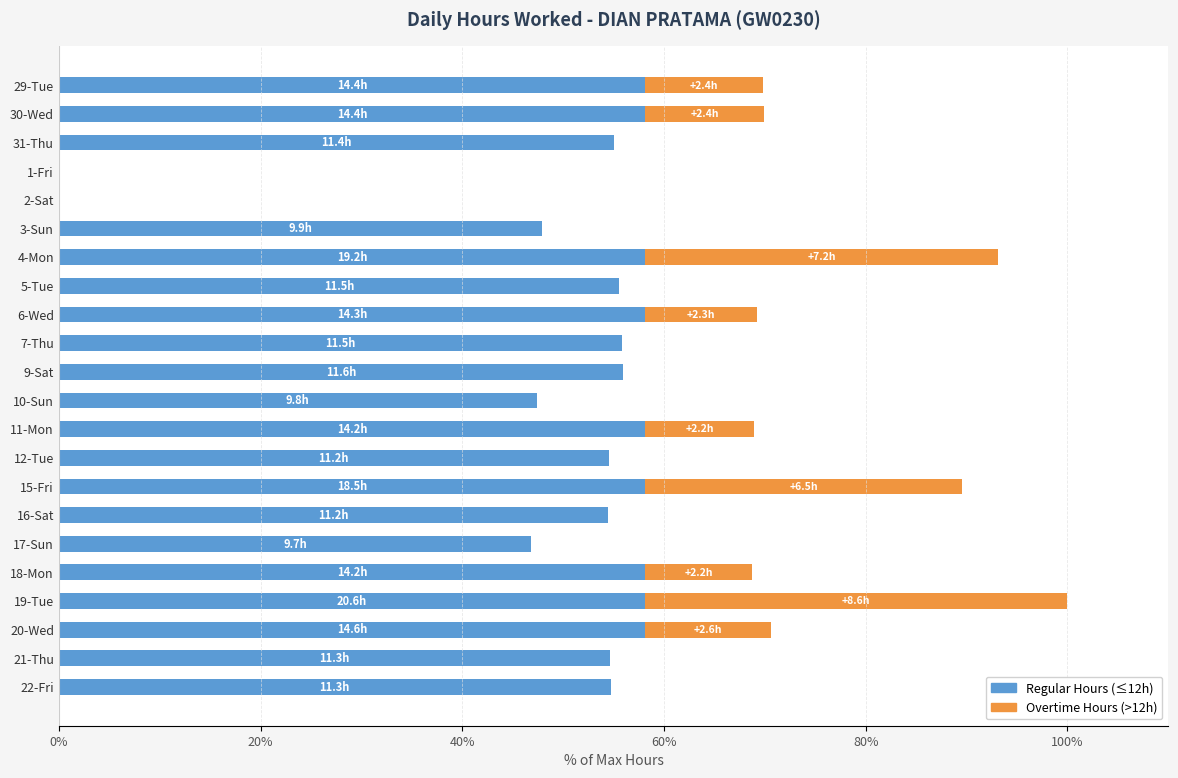

At which category is the sum across all series the highest?

19-Tue